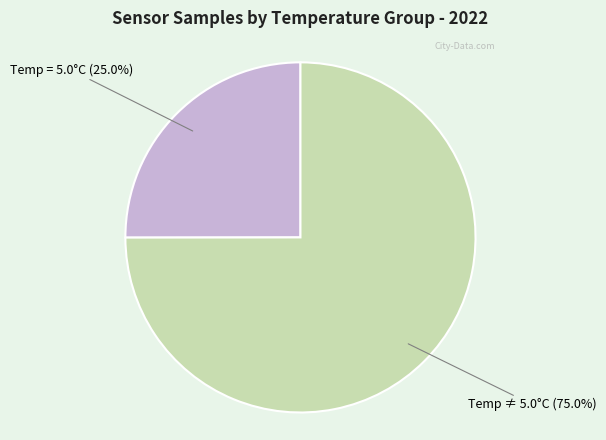

Count the number of slices in the pie.

2